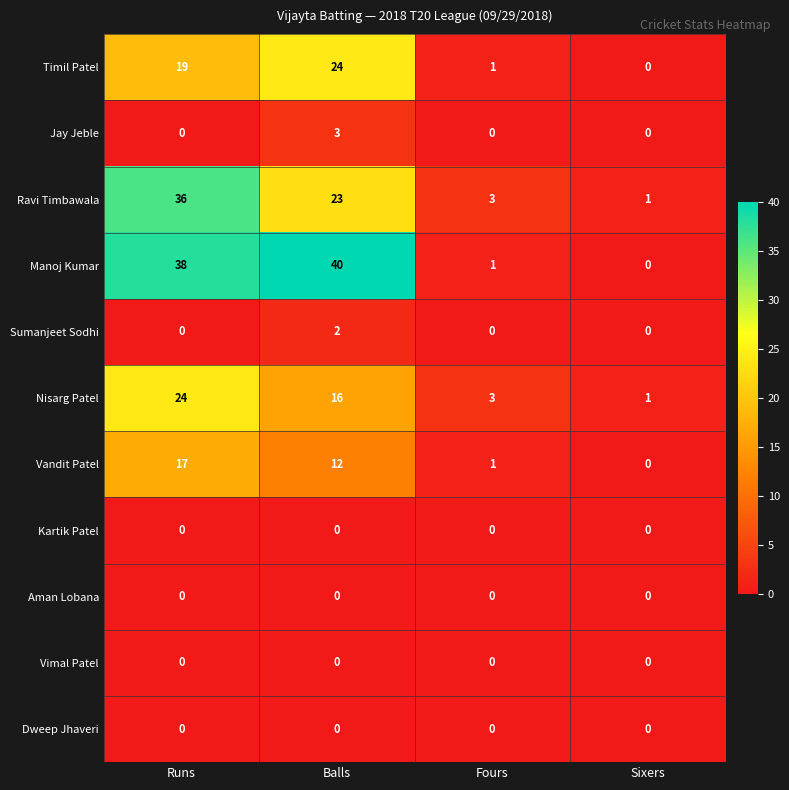

Is it true that Jay Jeble equals -2 at Sixers?

False